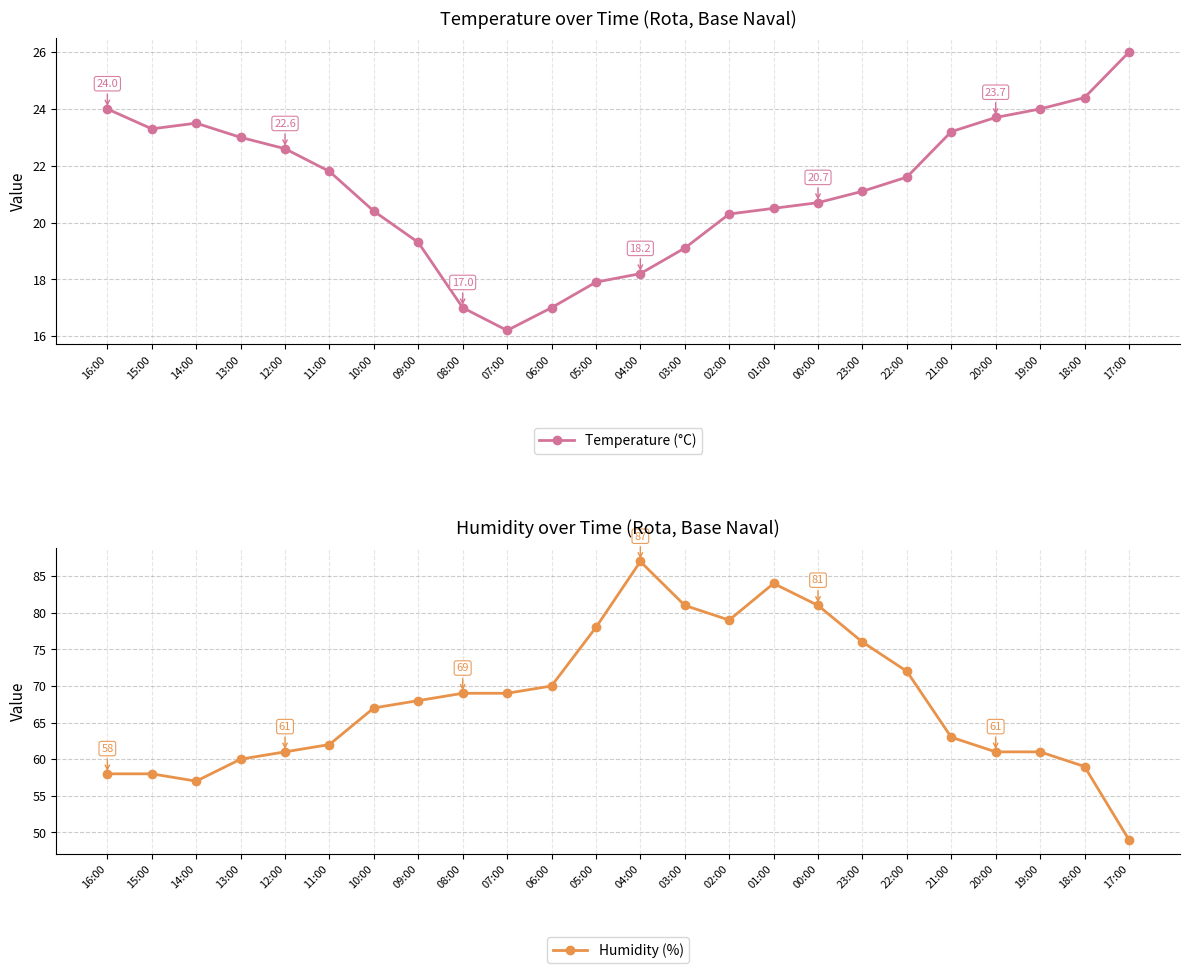

In Temperature (°C), how many points are lower than both neighbors (excluding endpoints)?

2